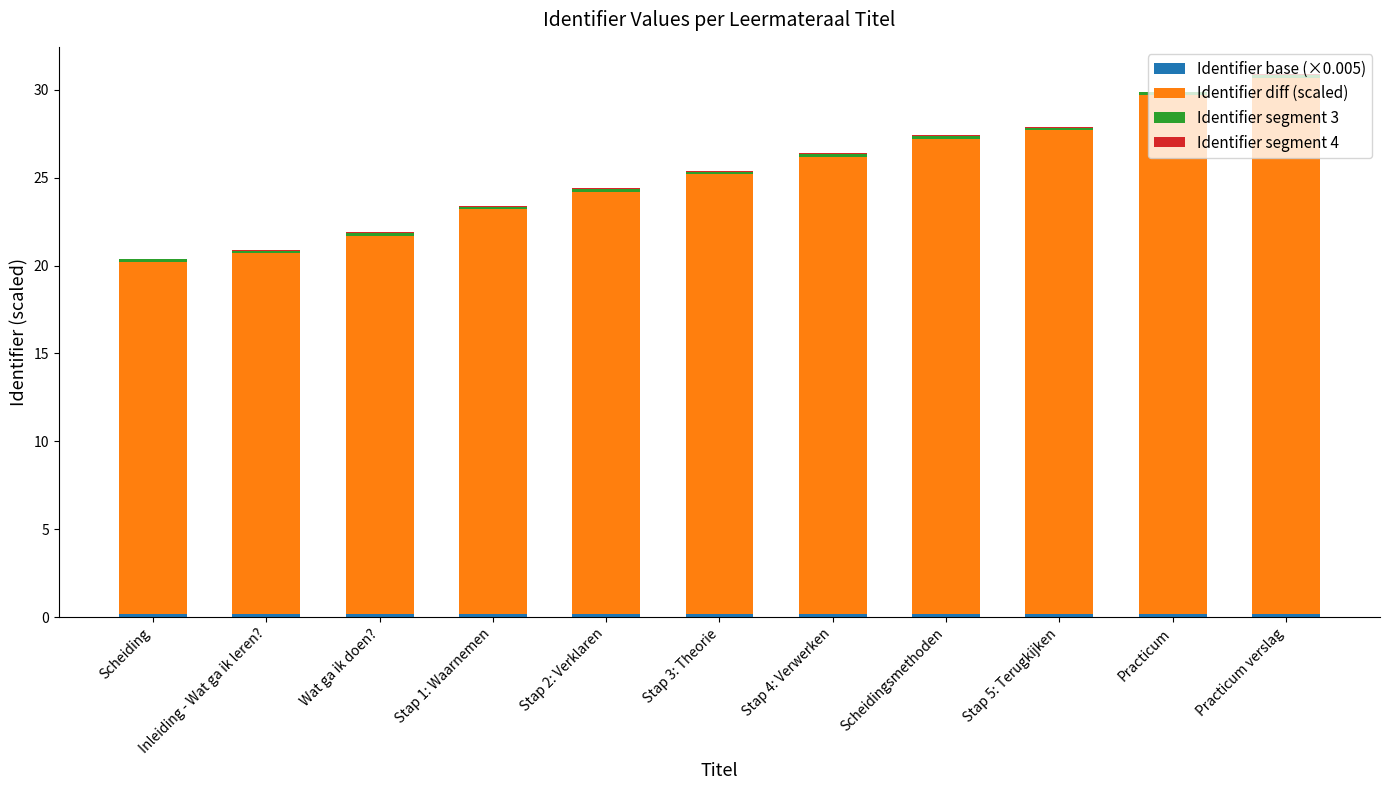

How many data points does each series have?

11